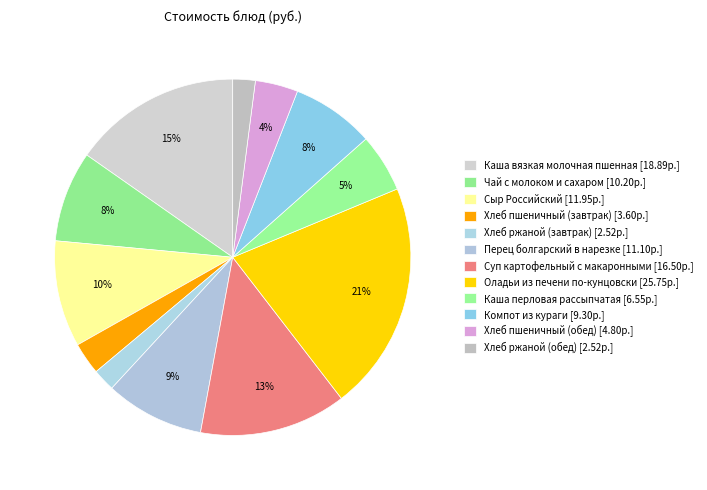

Between Каша перловая рассыпчатая and Чай с молоком и сахаром, which is larger?

Чай с молоком и сахаром